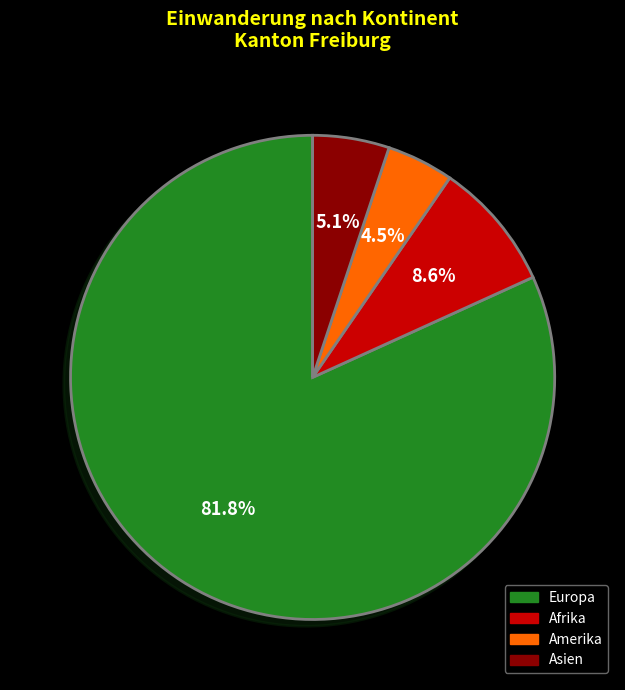

Is the sum of Amerika and Afrika greater than half?

No